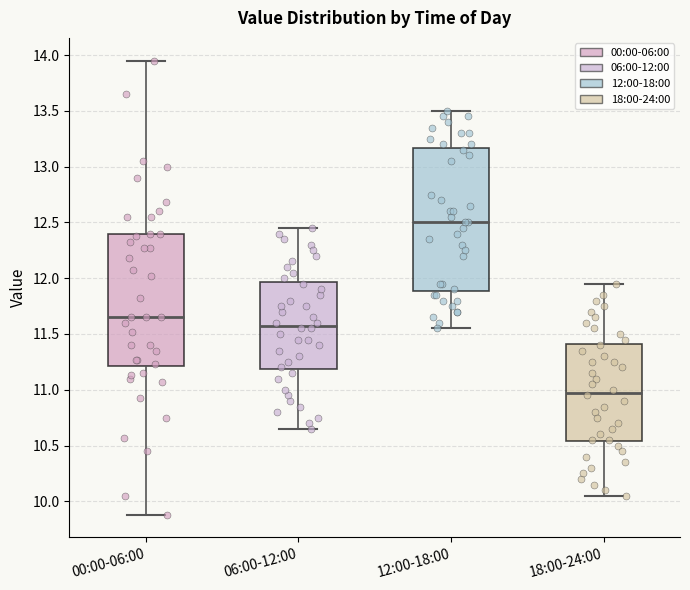

Which box has the highest median line?

12:00-18:00